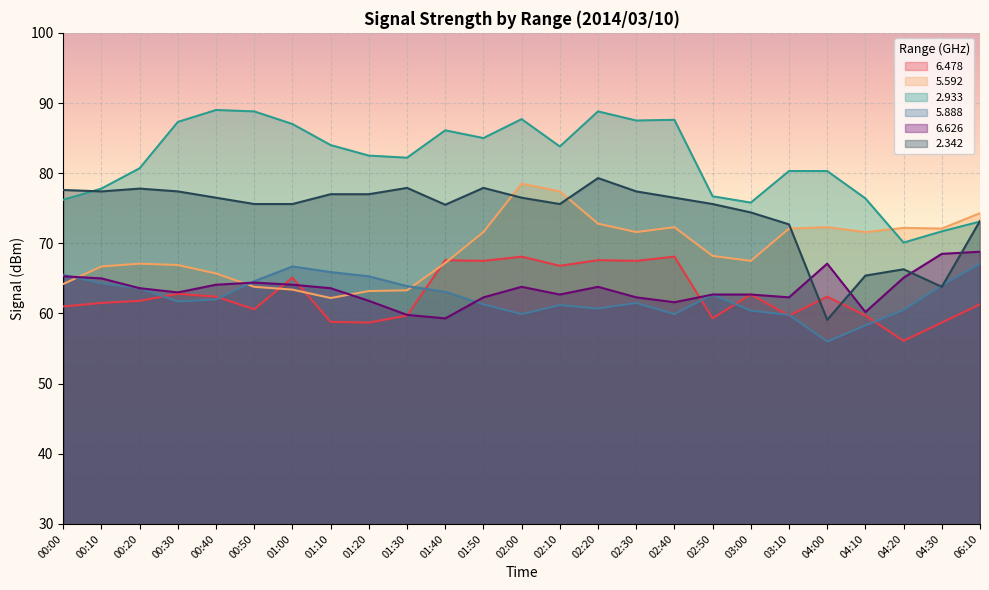

Which series ends up on top after the final intersection of   6.626 and   5.888?

  6.626